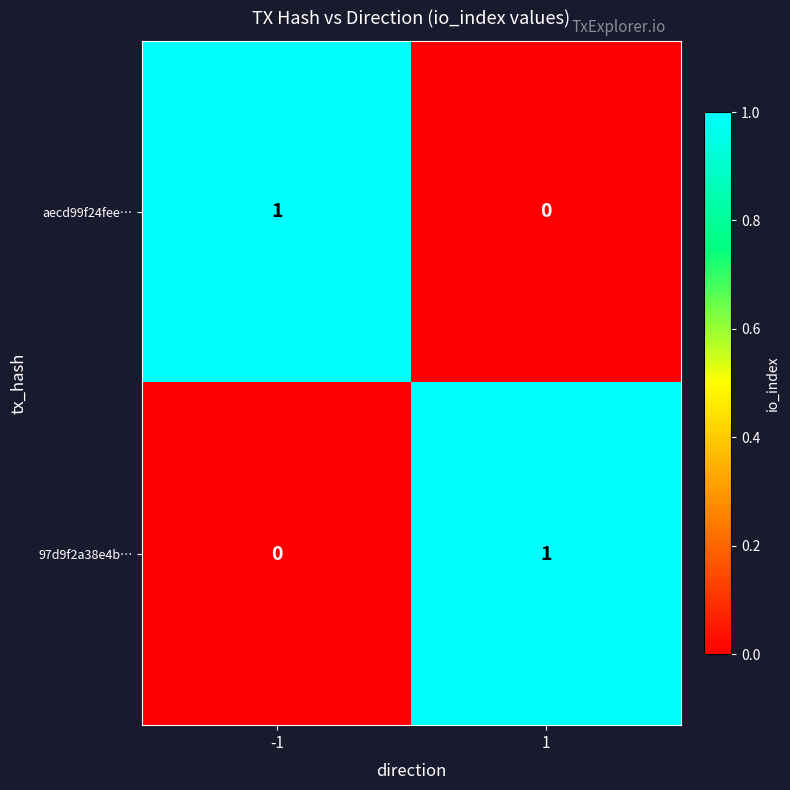

Reading left to right, extract all data points from this chart.

aecd99f24fee…: 1	0
97d9f2a38e4b…: 0	1